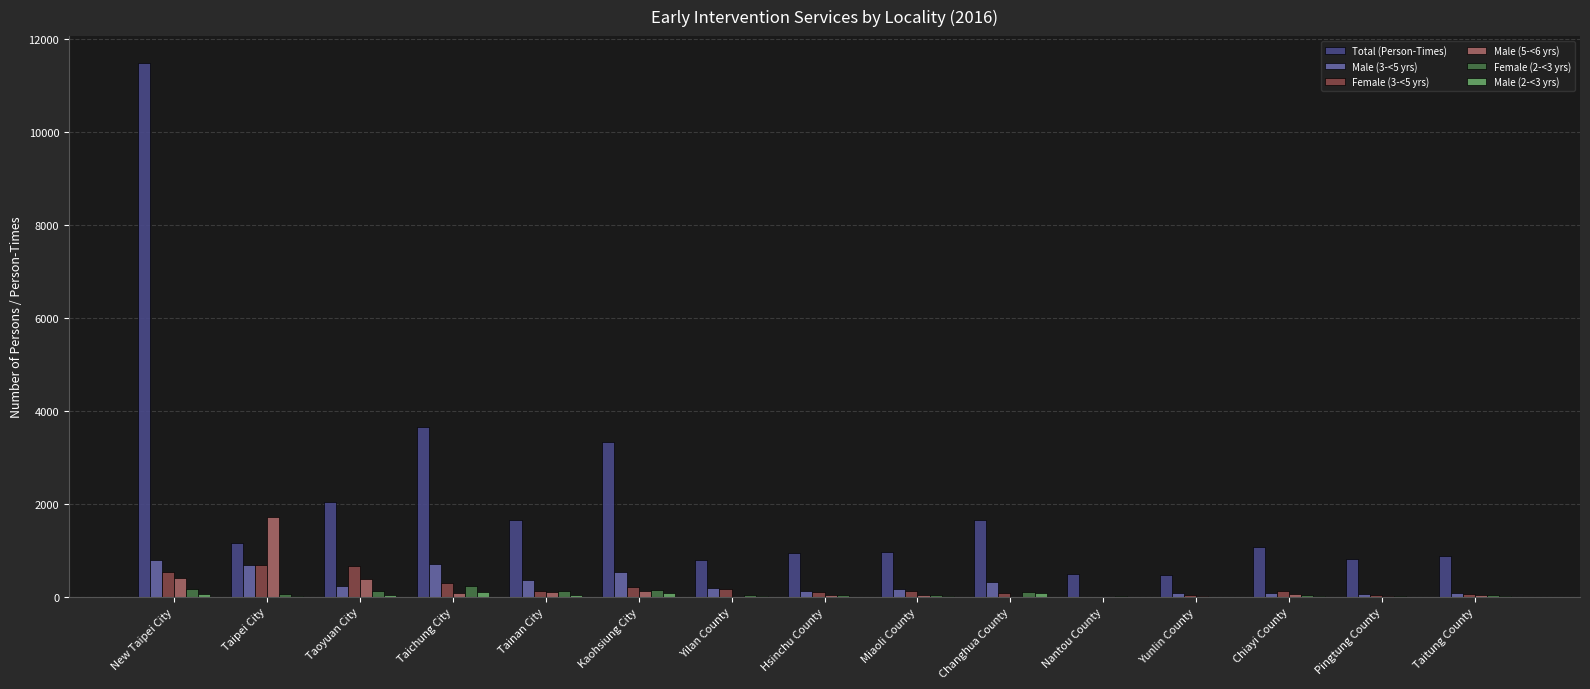

Read the Female (2-<3 yrs) value at Taichung City, to the nearest 5.

230